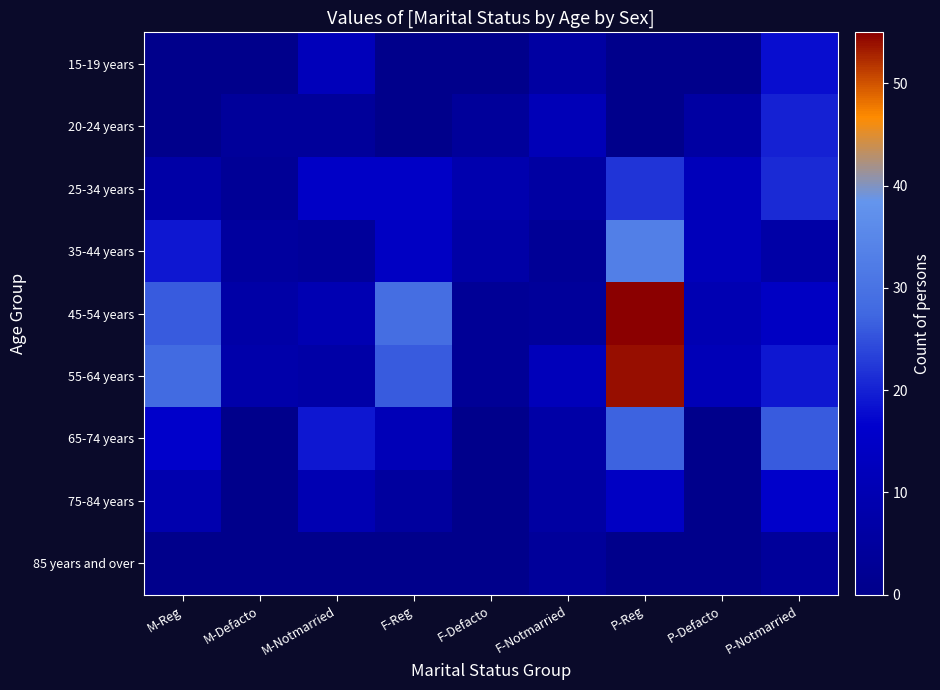

Which series has the largest range (max minus min)?

45-54 years